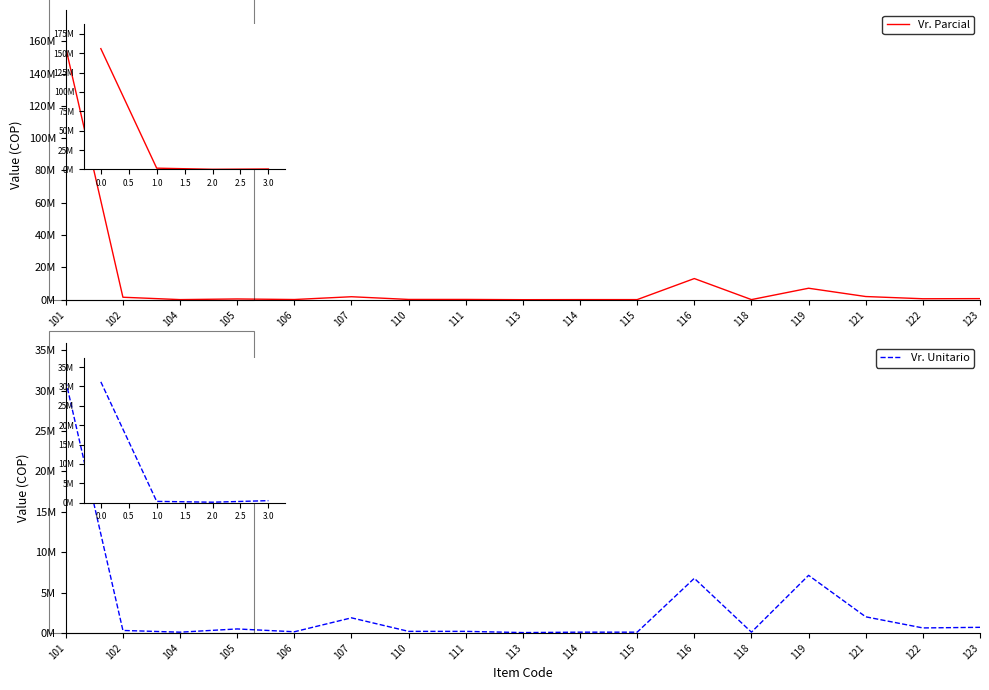

Where is Vr. Parcial nearest to the value 77991161?

116